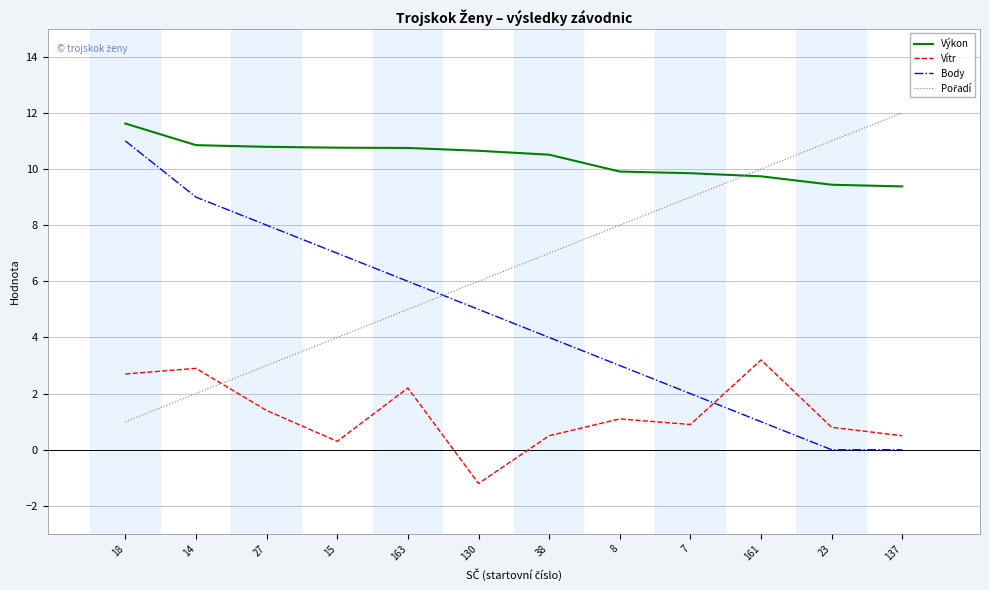

What is the spread (max minus min) of values at 27?

9.4